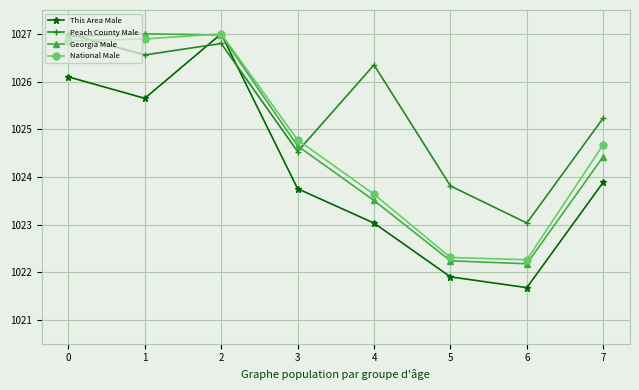

Where is the first local maximum for National Male?

2